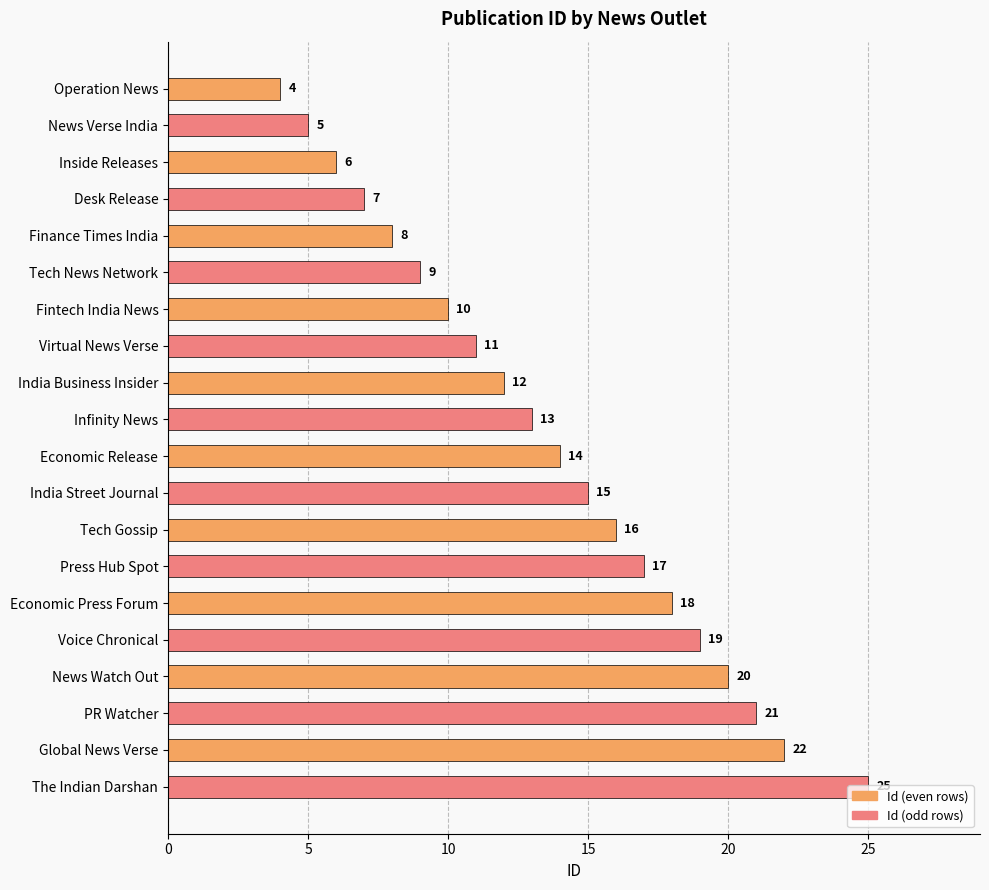

Which has a higher value, India Business Insider or Virtual News Verse?

India Business Insider